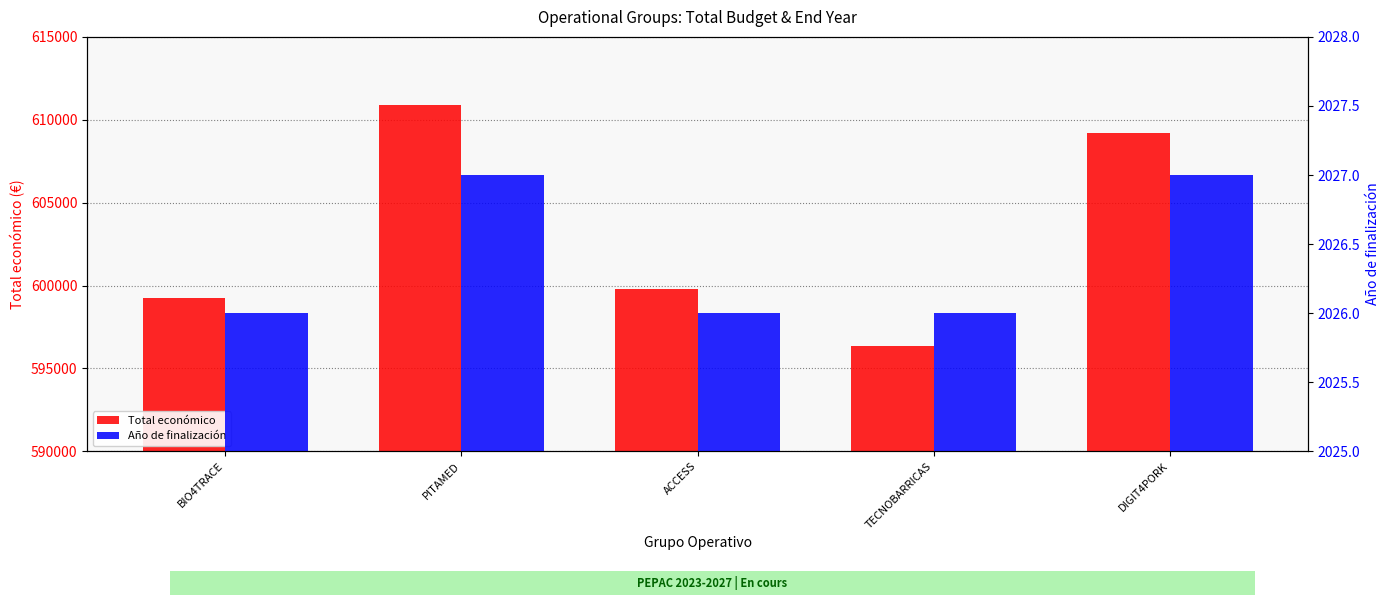

Is the value of Total económico at ACCESS greater than the value of Año de finalización at TECNOBARRICAS?

Yes